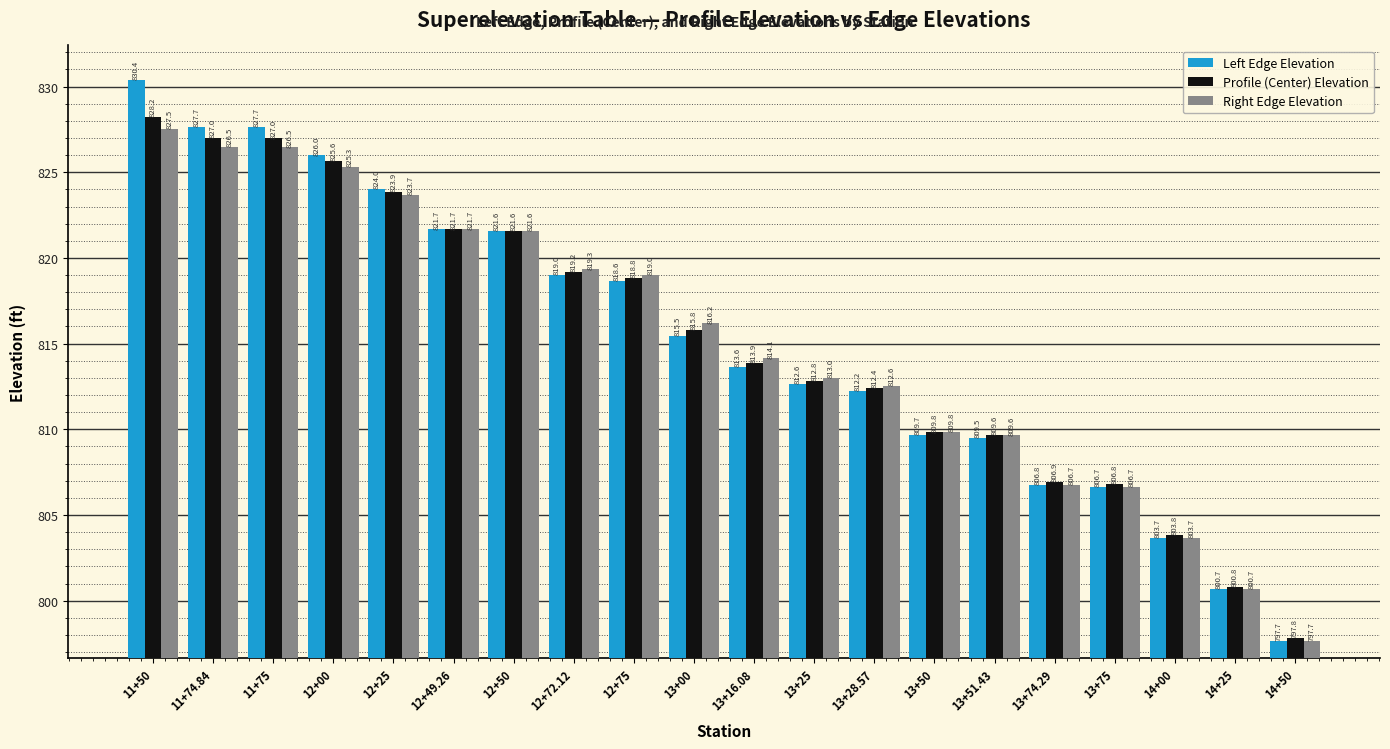

List the series in order of their peak value, lowest first.

Right Edge Elevation, Profile (Center) Elevation, Left Edge Elevation